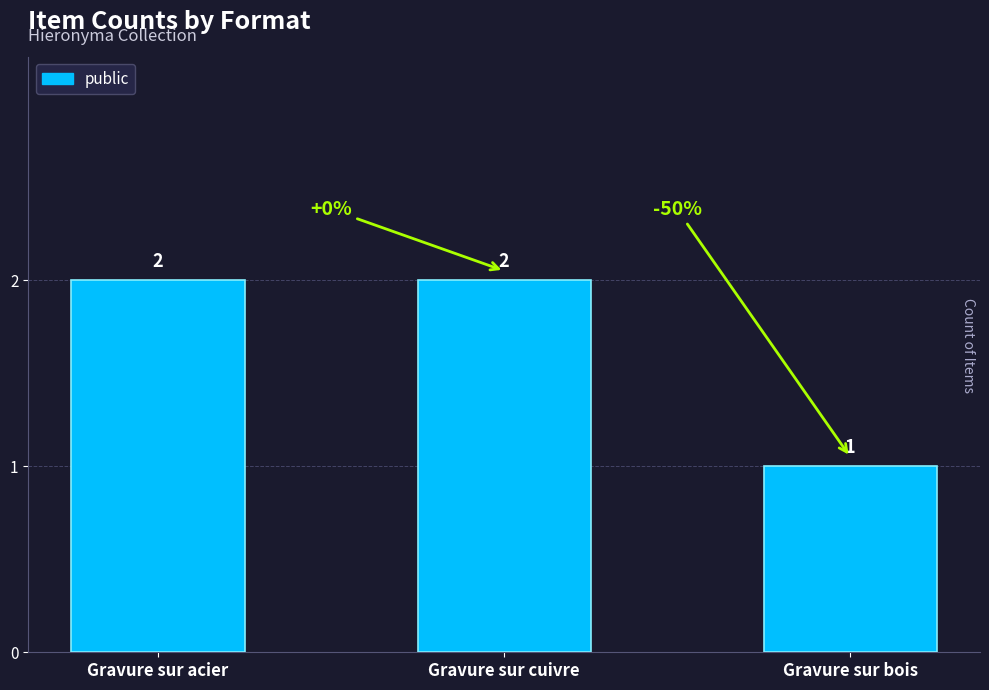

What is the label of the 3rd bar from the right?

Gravure sur acier